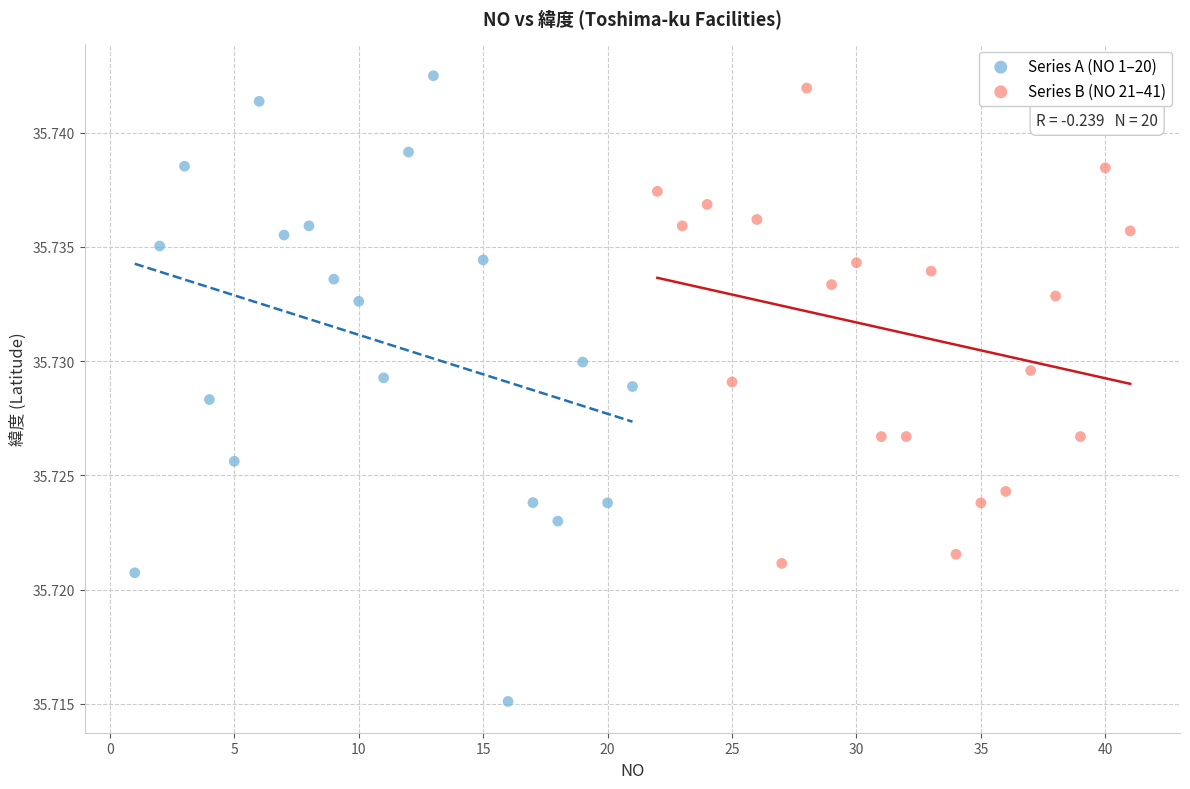

Which series reaches the minimum Y coordinate?

Series A (NO 1–20)